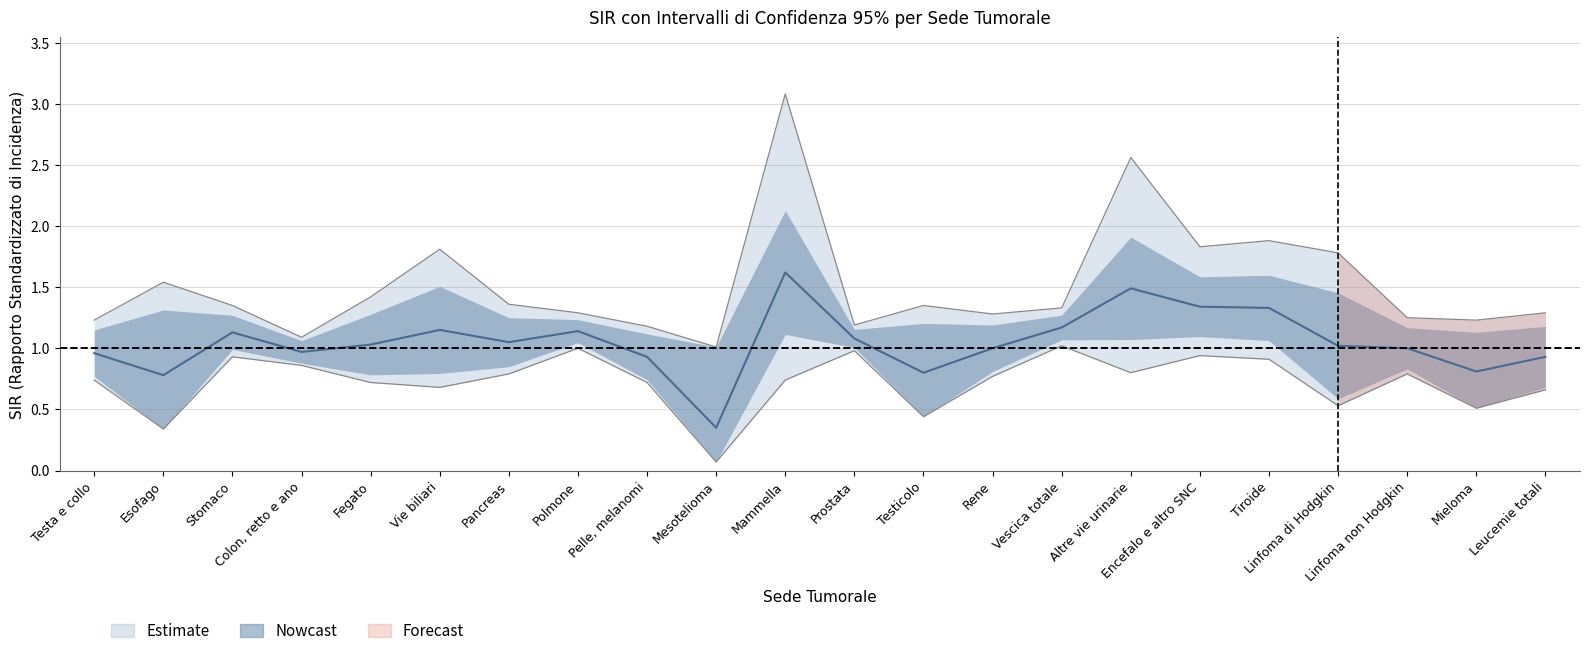

Rank the series by their maximum value, from highest to lowest.

SIR_sup, SIR, SIR_inf